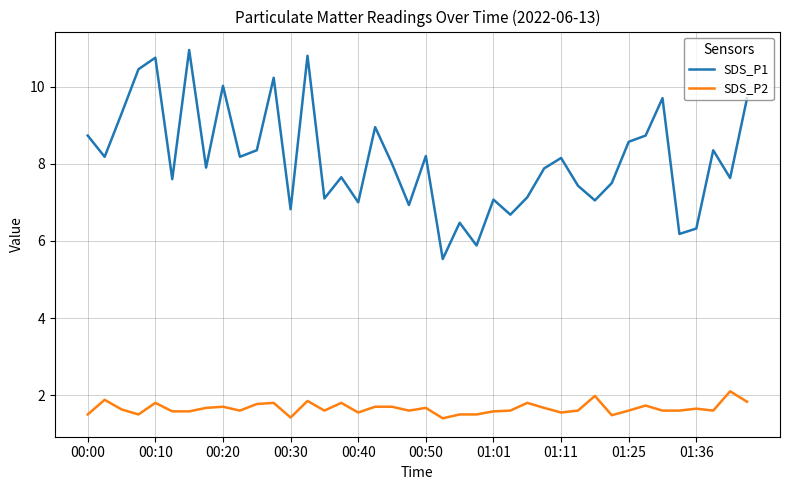

What is the difference between the maximum and minimum values in the SDS_P2 series?

0.7